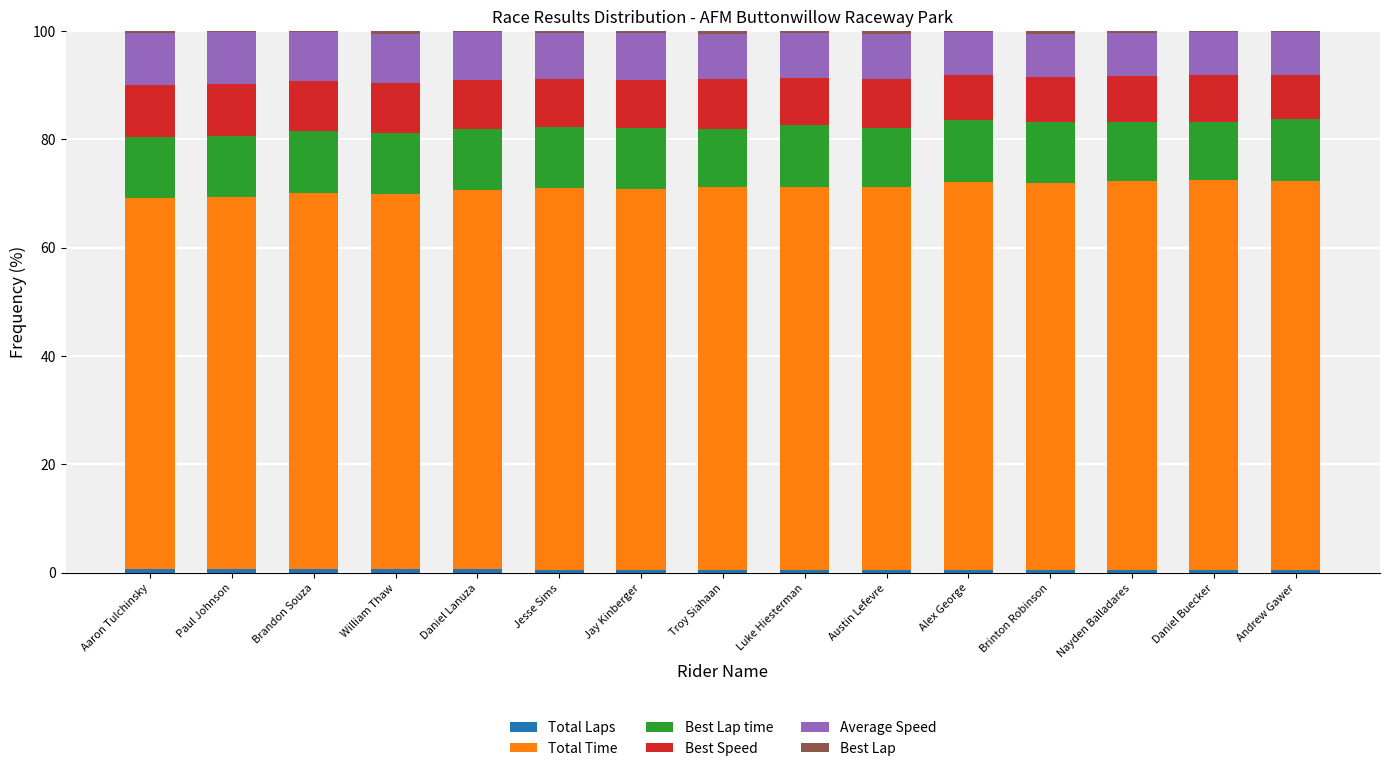

Count the number of data series in this chart.

6